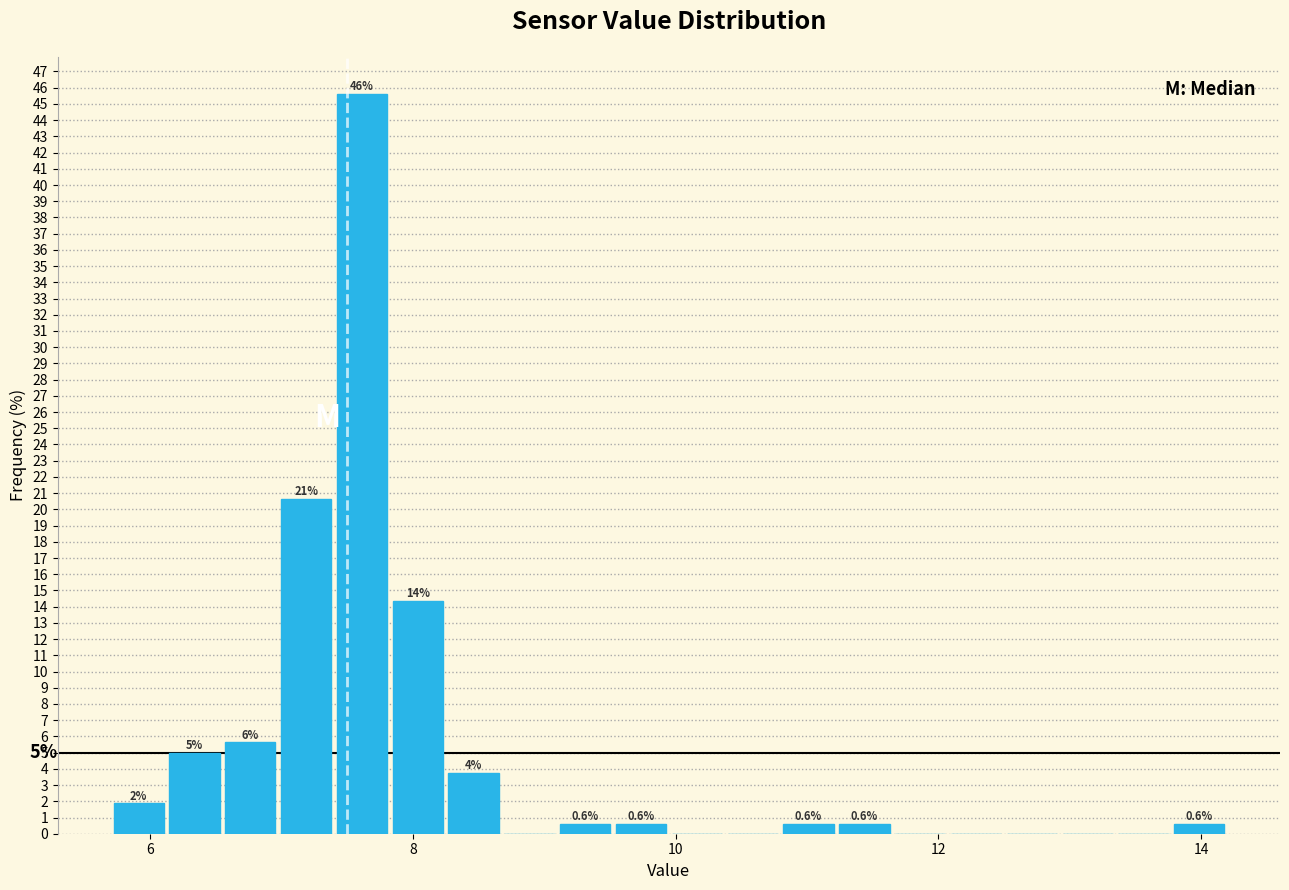

Read against the x-axis, roughly where is the centre of the tallest bar?

7.6